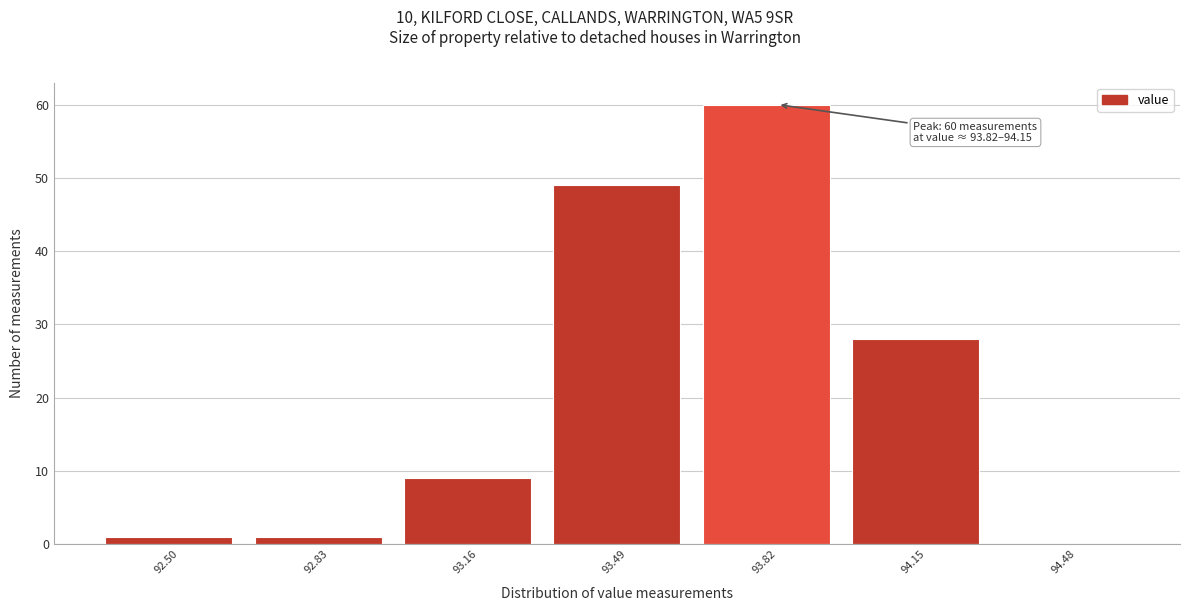

Reading left to right, extract all data points from this chart.

92.50=1	92.83=1	93.16=9	93.49=49	93.82=60	94.15=28	94.48=0